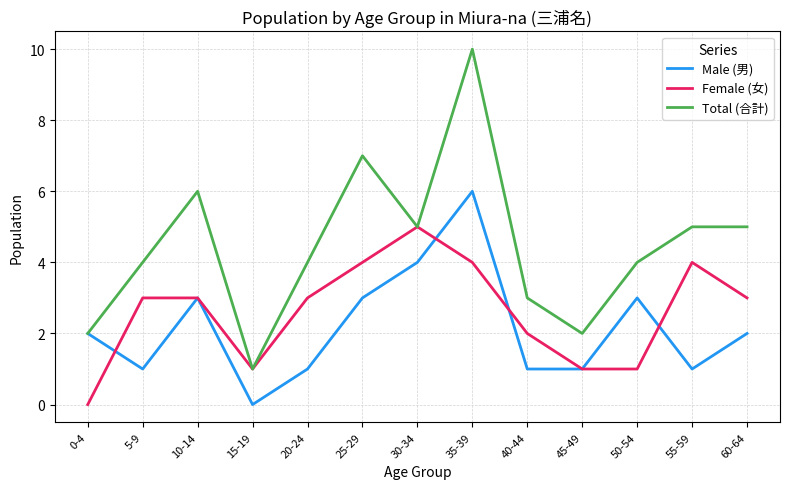

What position from the right is 15-19?

10